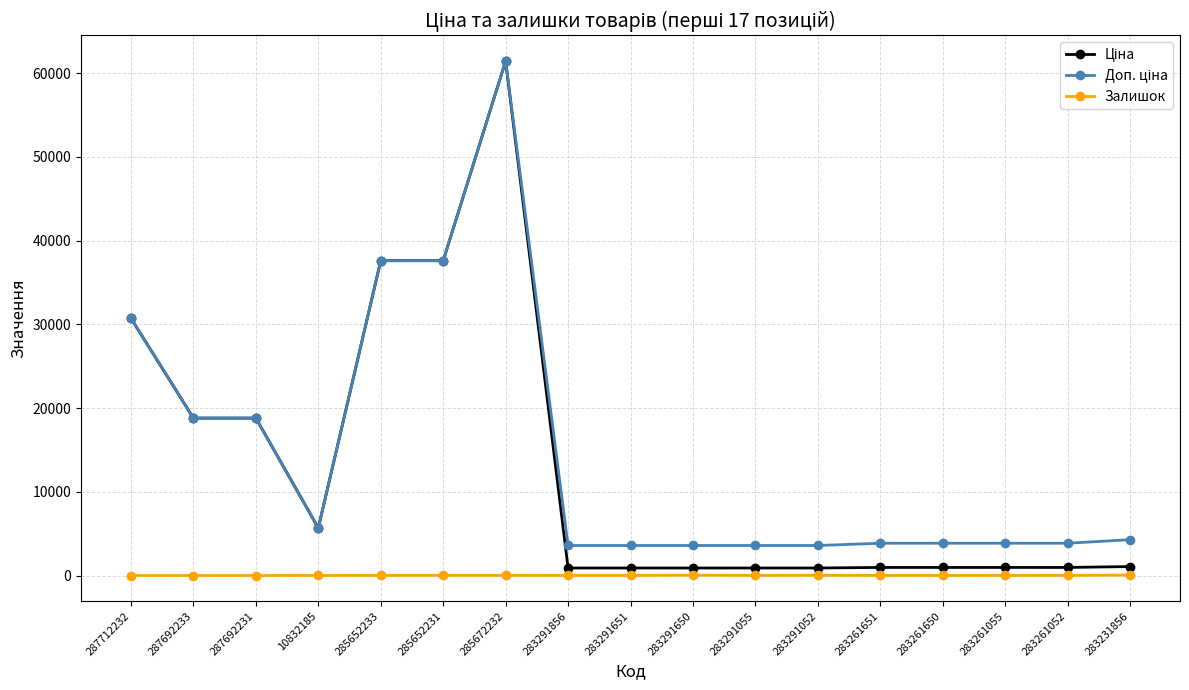

The value of Залишок at 283261651 is 9.0. True or false?

True